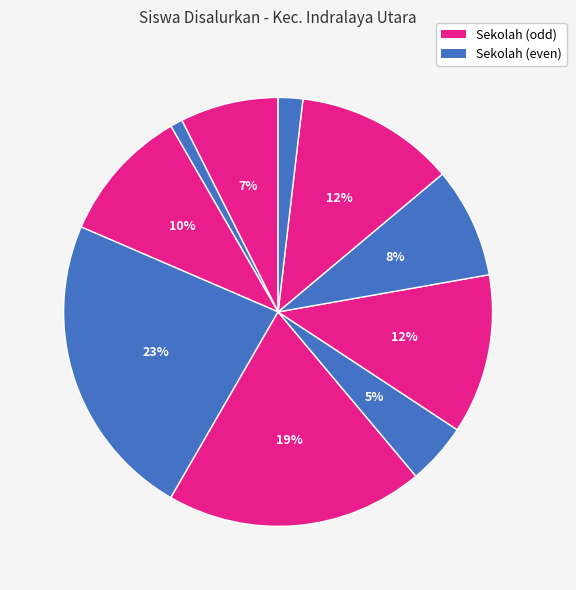

How many slices are in this pie chart?

10